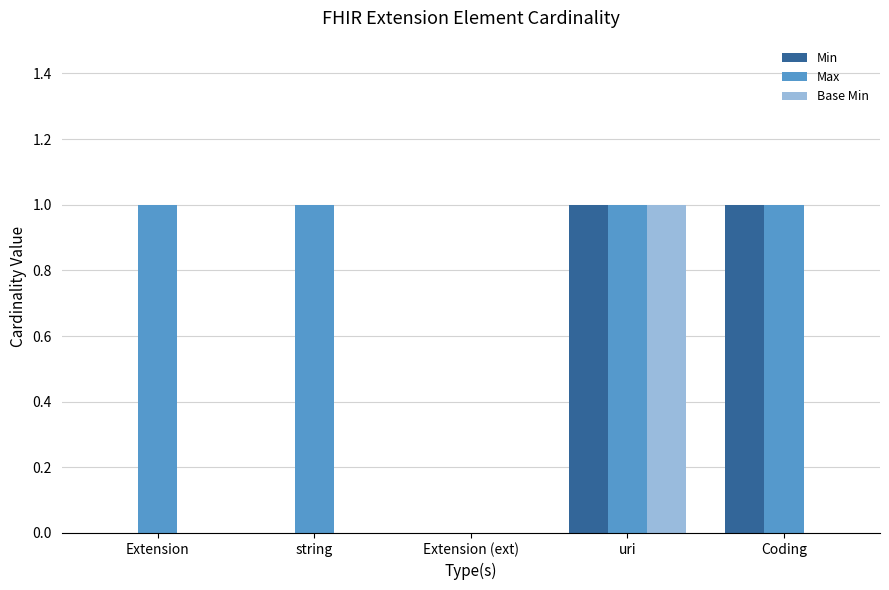

Is it true that Max equals 1 at uri?

True